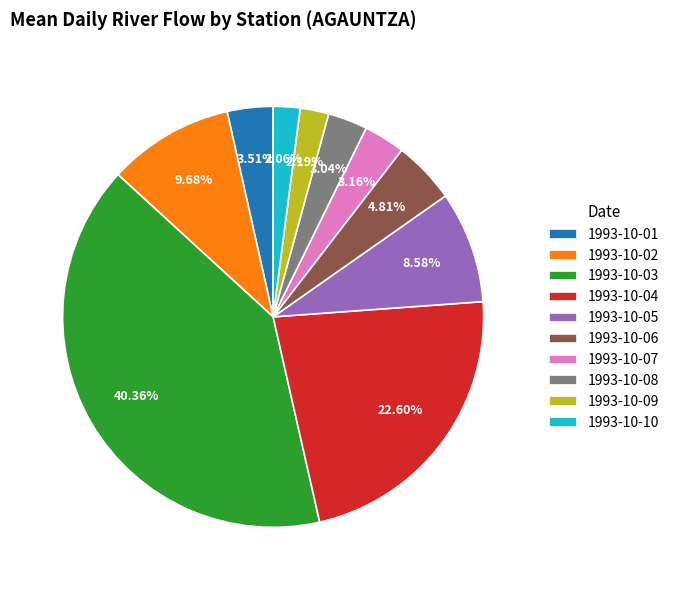

Count the number of slices in the pie.

10